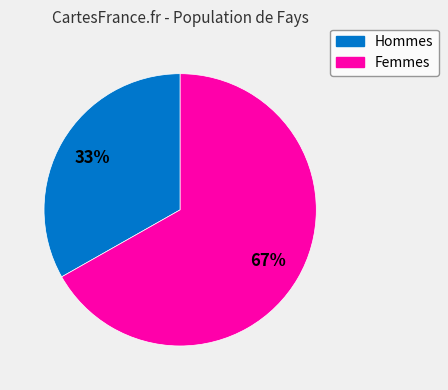

Is there any slice that represents more than half of the pie?

Yes